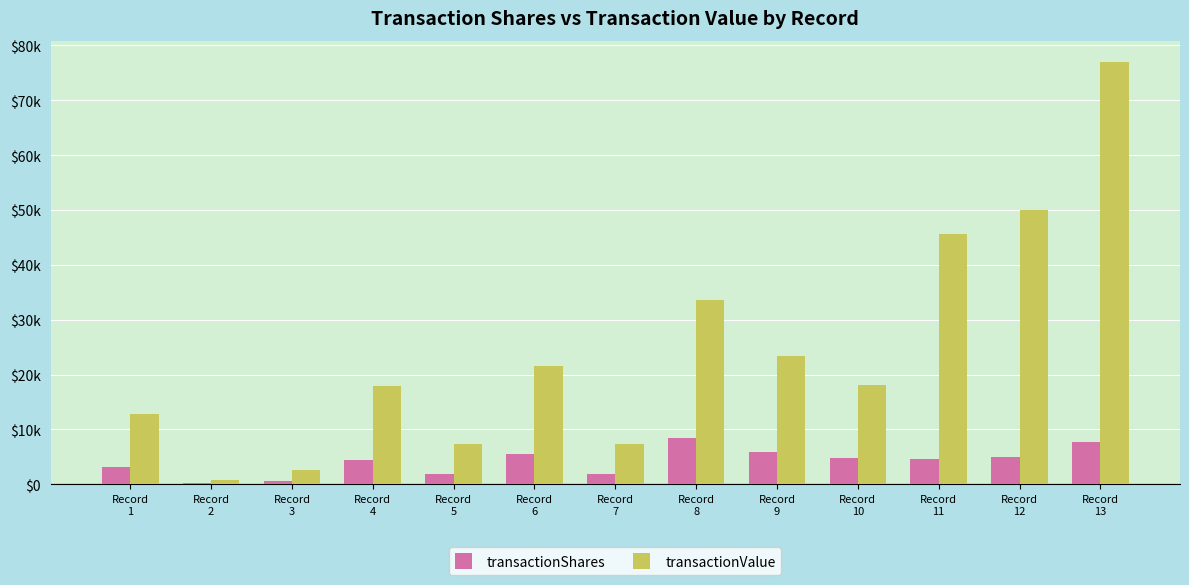

What are all the series names shown in the legend?

transactionShares, transactionValue